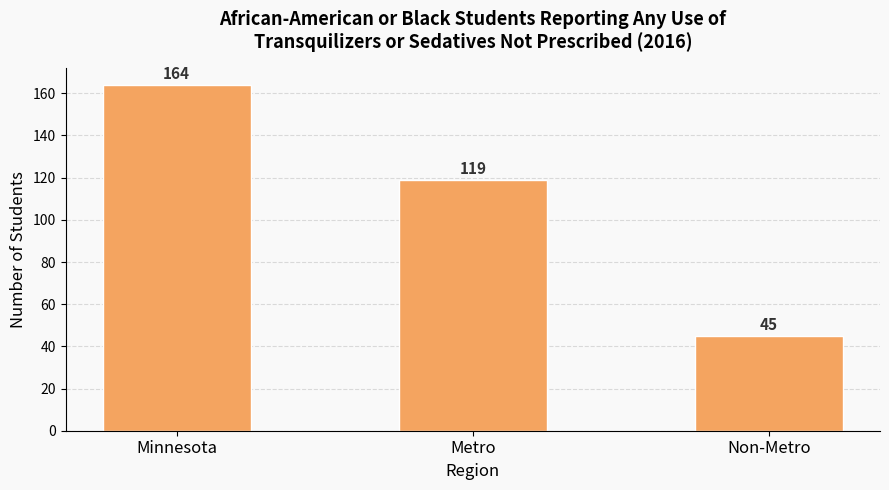

What is the minimum value shown in the chart?

45